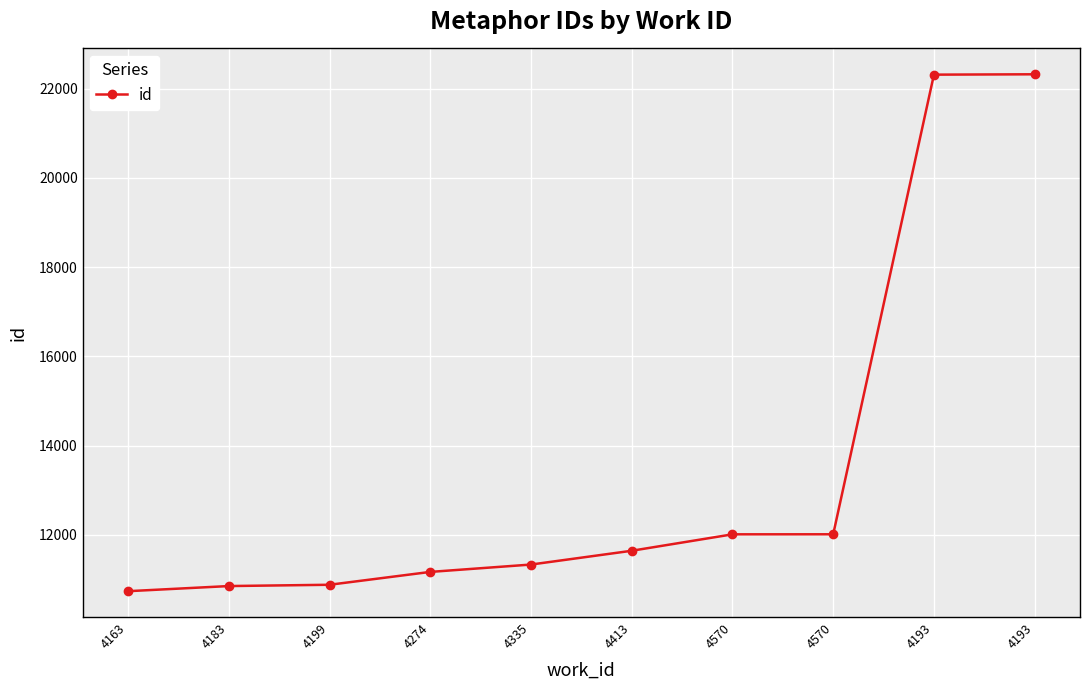

What is the change in value from 4183 to 4570?

+1159